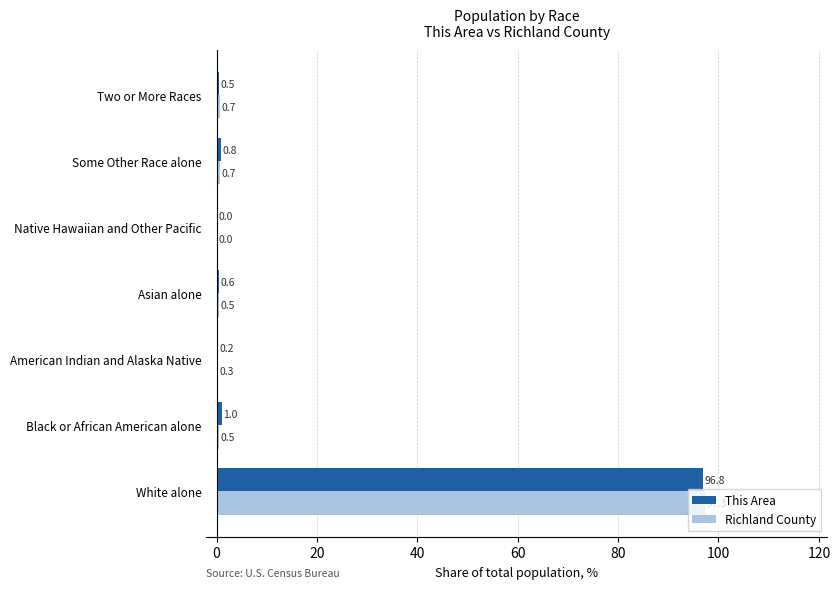

What is the sum of all Richland County values?

100.0